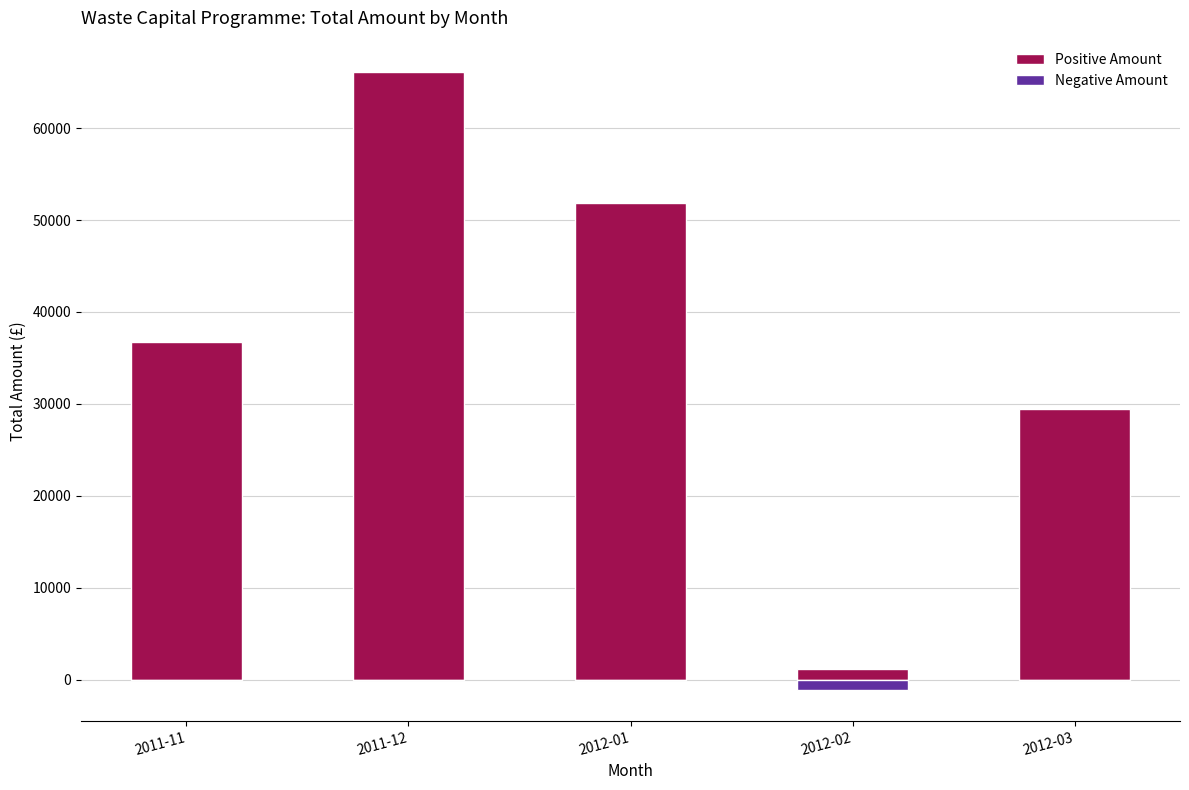

What is the highest value of the Positive Amount series?

66144.6